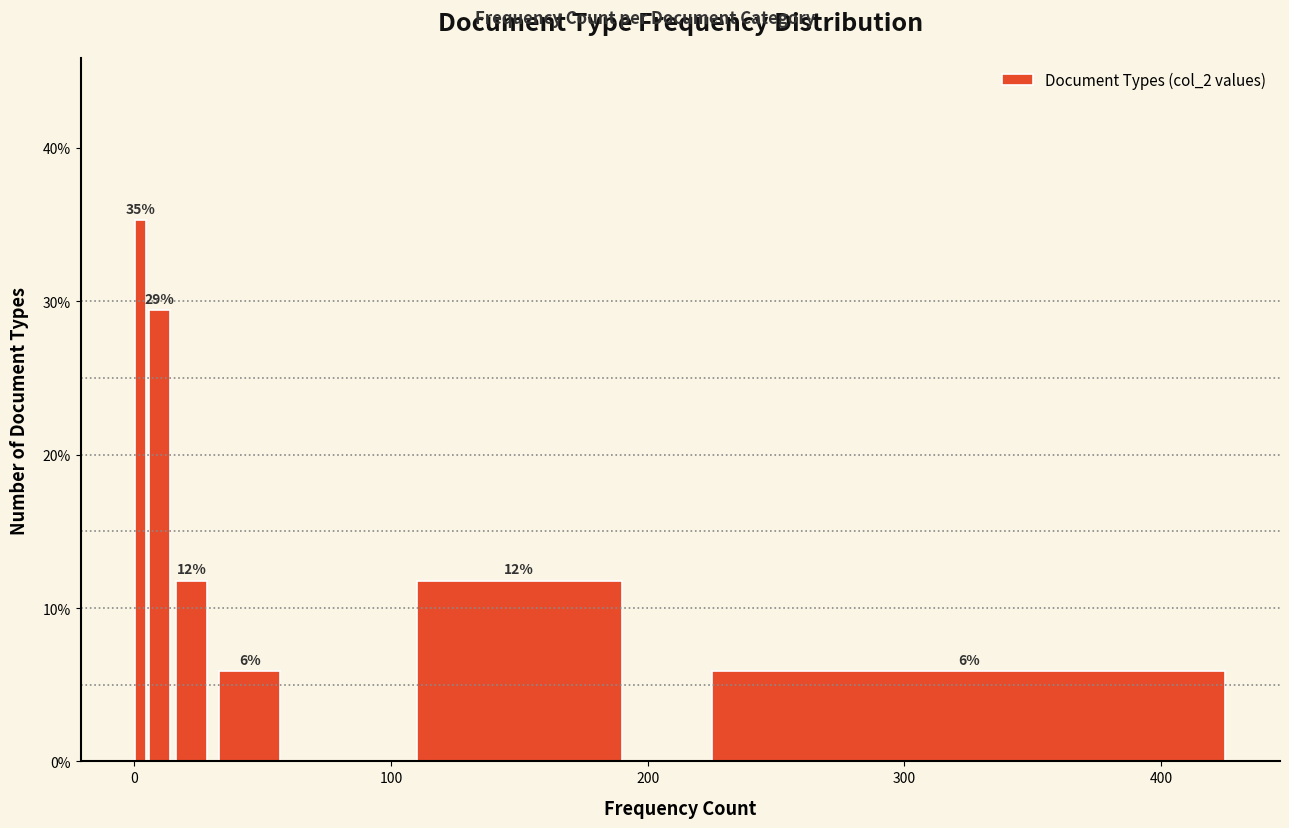

Read against the x-axis, roughly where is the centre of the tallest bar?

0